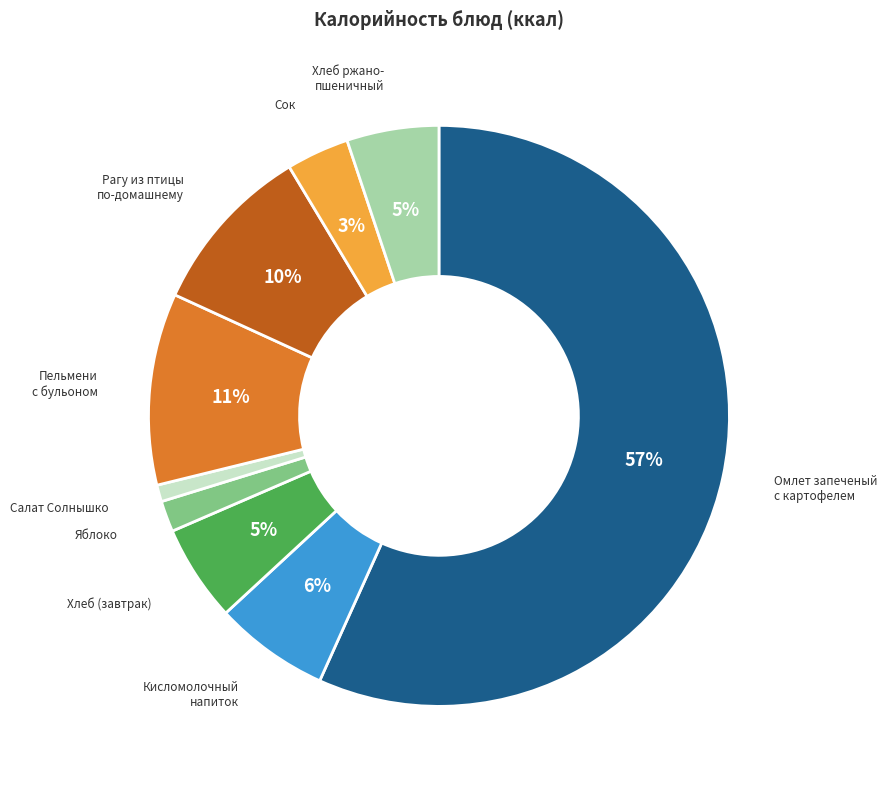

To the nearest percent, what is the difference between the largest and smallest slice percentages?

56%